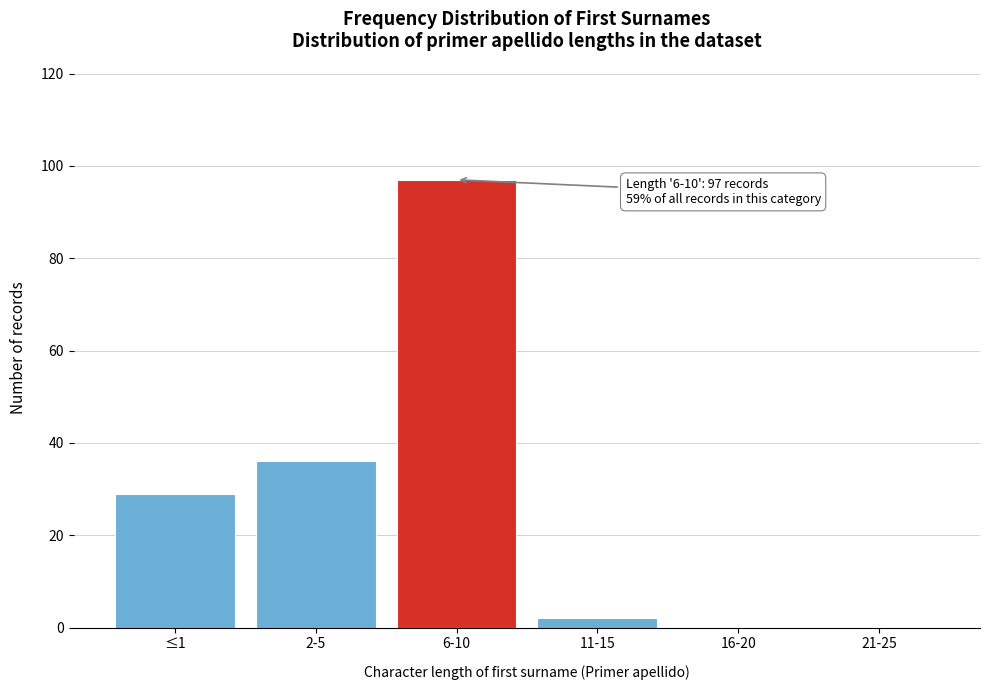

Reading left to right, transcribe all the data shown in this chart.

≤1=29	2-5=36	6-10=97	11-15=2	16-20=0	21-25=0